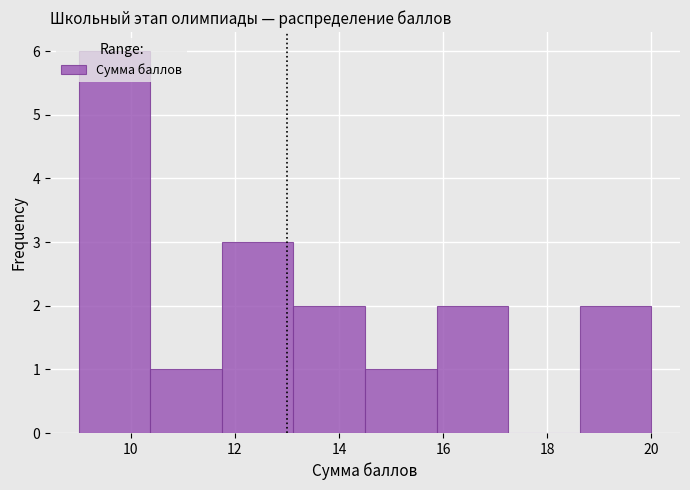

How tall is the bar that spans 18.6 to 20.0 on the x-axis? Neither the bar edges nor the heights are printed on the chart, so give them approximately, as read against the axes.

2